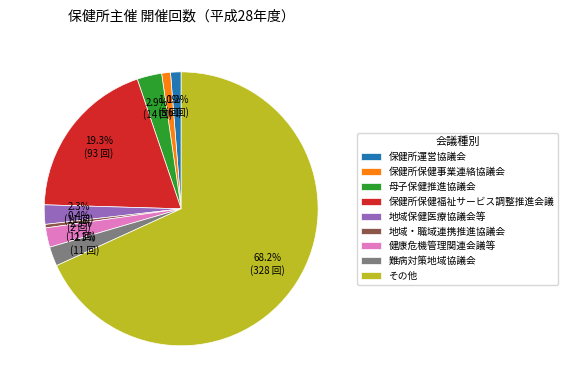

Which slice is the smallest?

地域・職域連携推進協議会